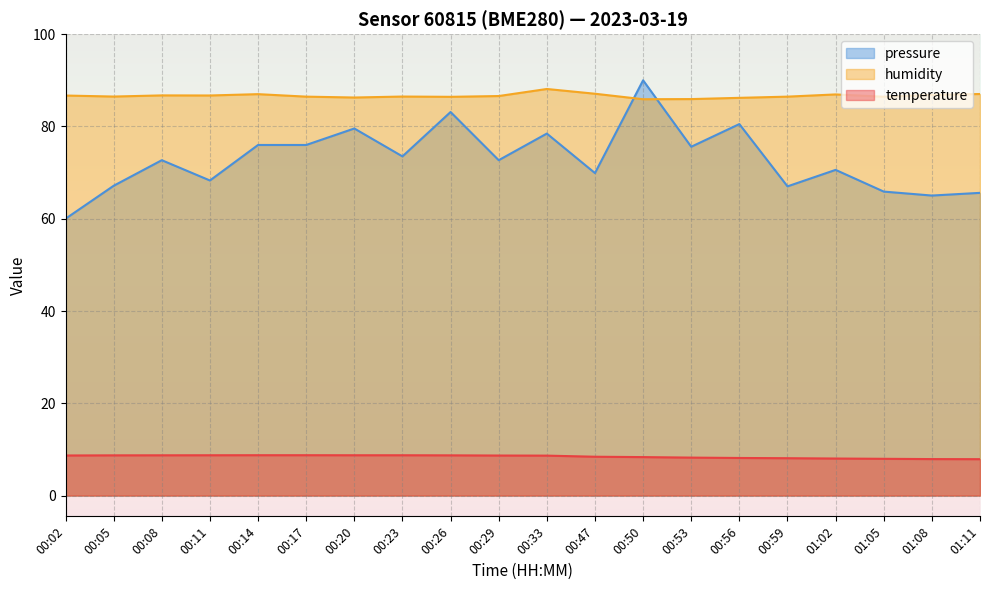

At which category is the sum across all series the highest?

00:50